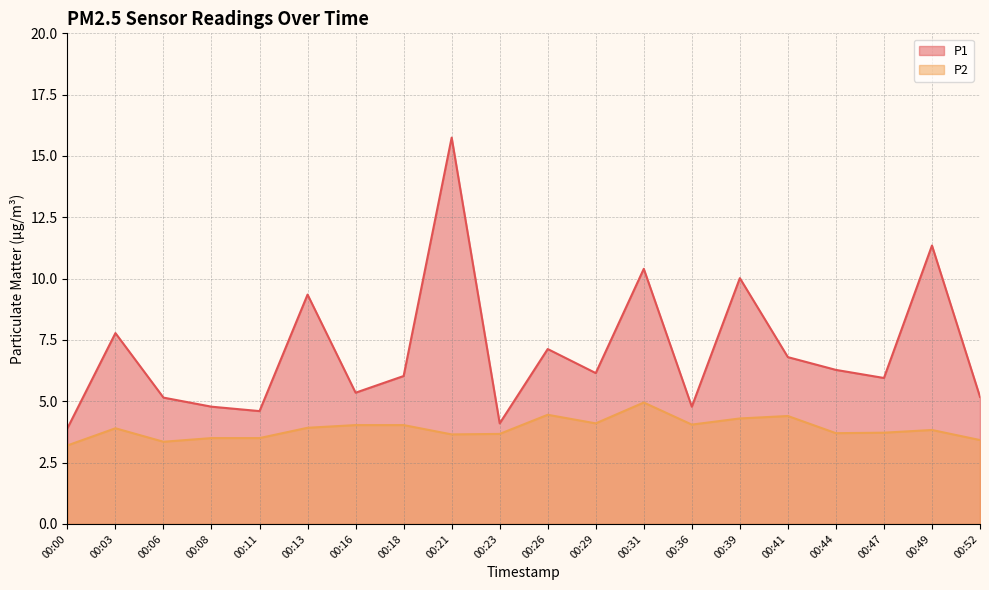

At which label is P2 closest to 4?

00:16